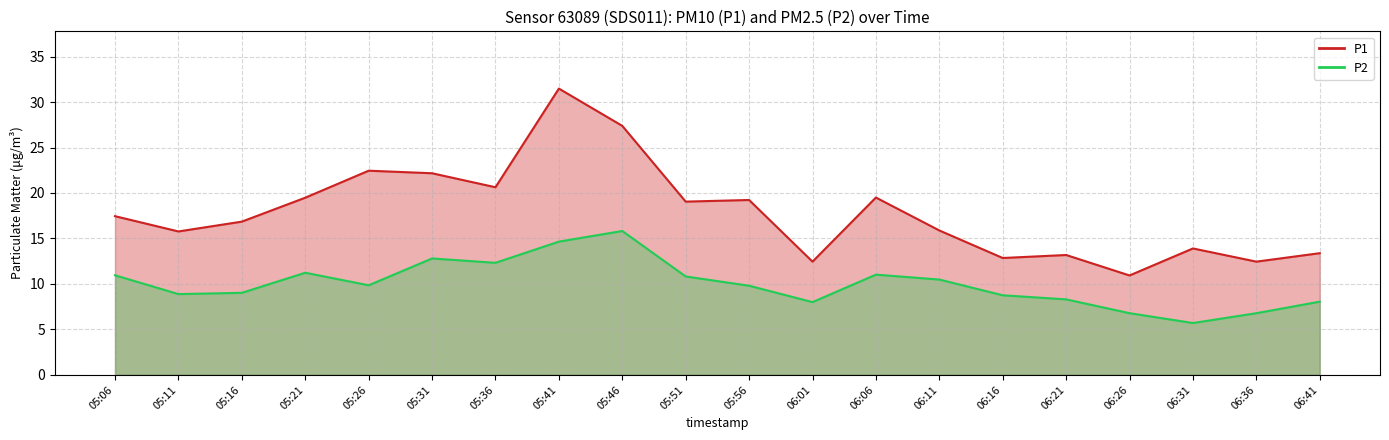

The P1 series shows 19.5 at 05:21. True or false?

True